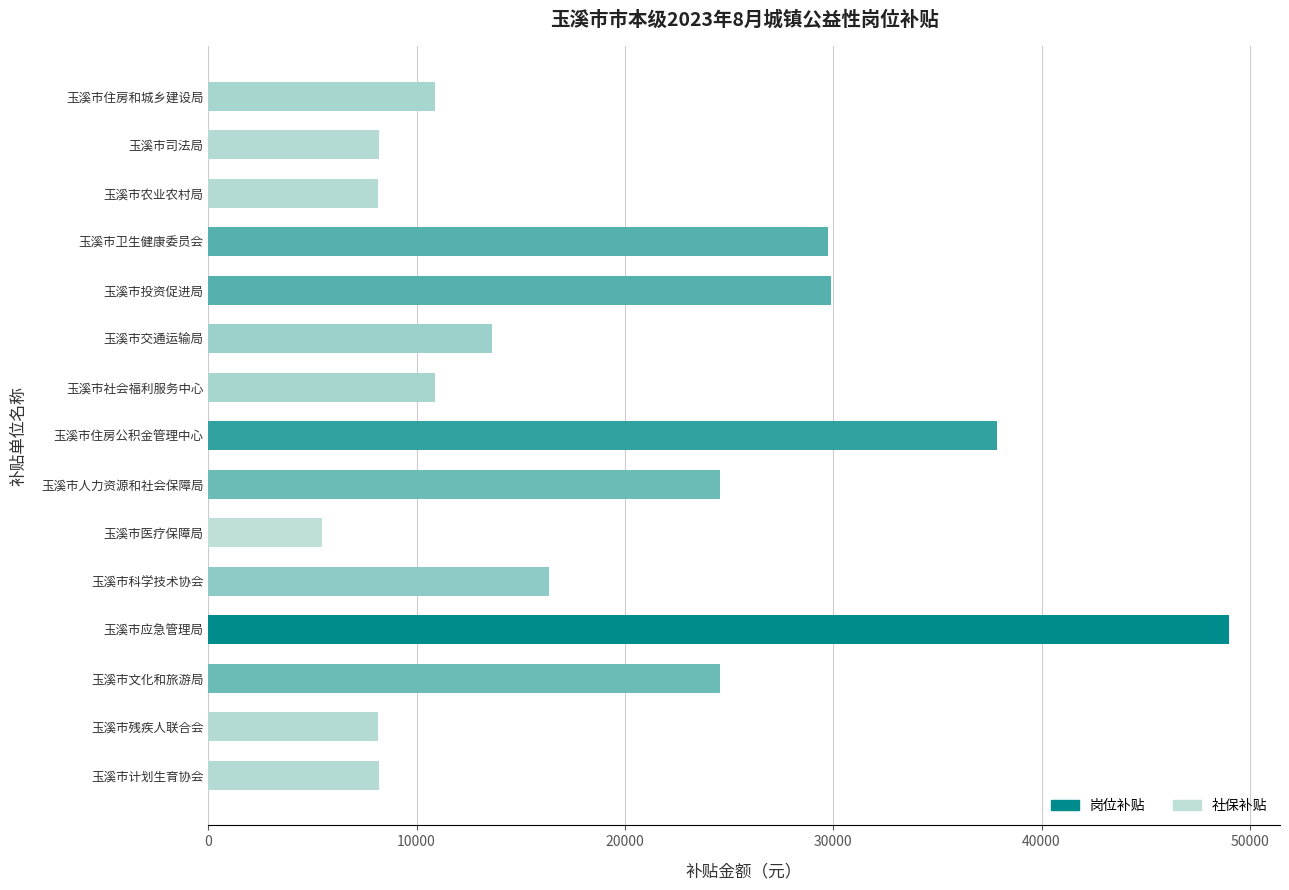

Does the chart contain any negative values?

No